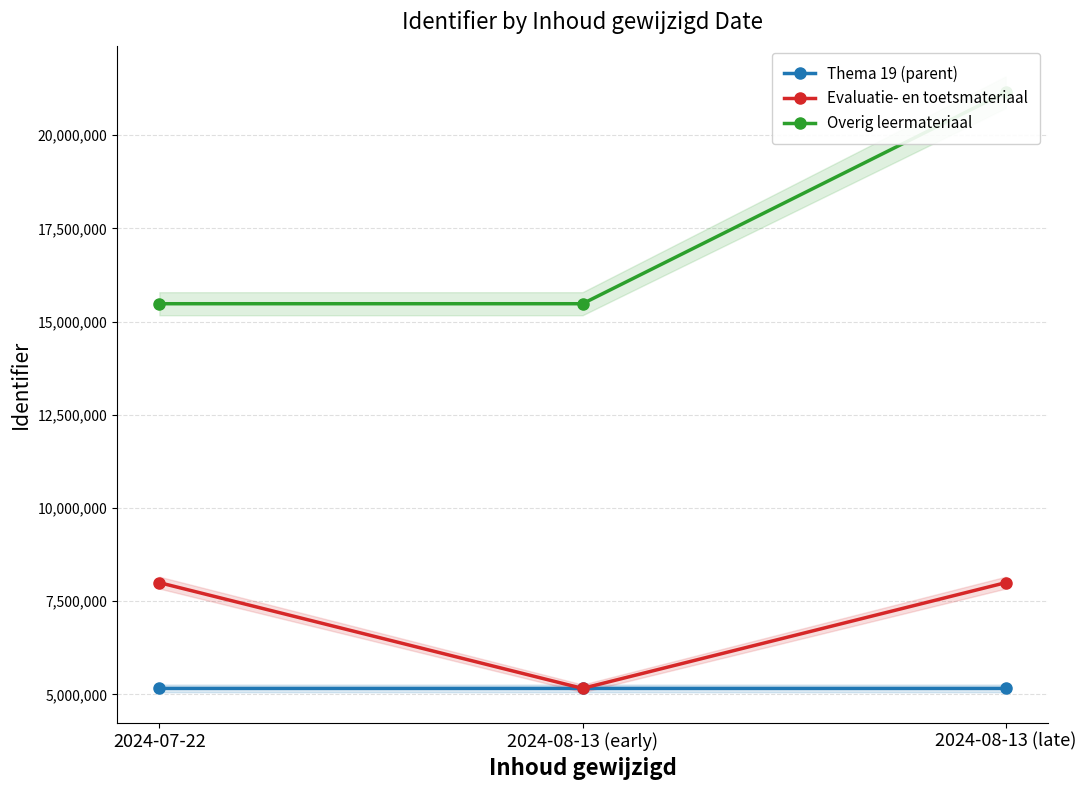

What is the average value of the Overig leermateriaal series?

17370619